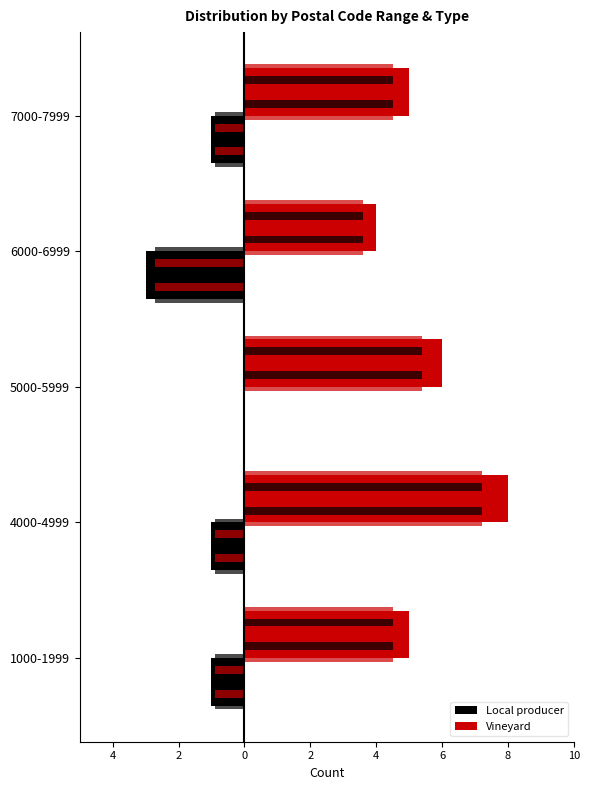

List the series in order of their peak value, highest first.

Vineyard, Local producer